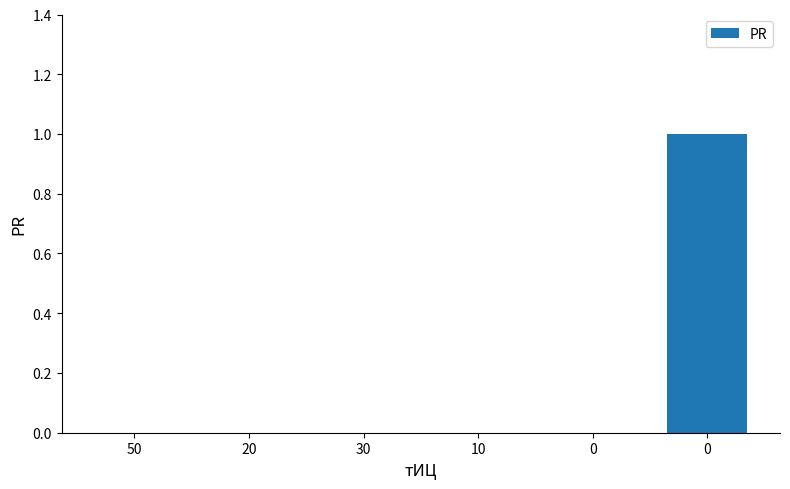

Count the number of data series in this chart.

1